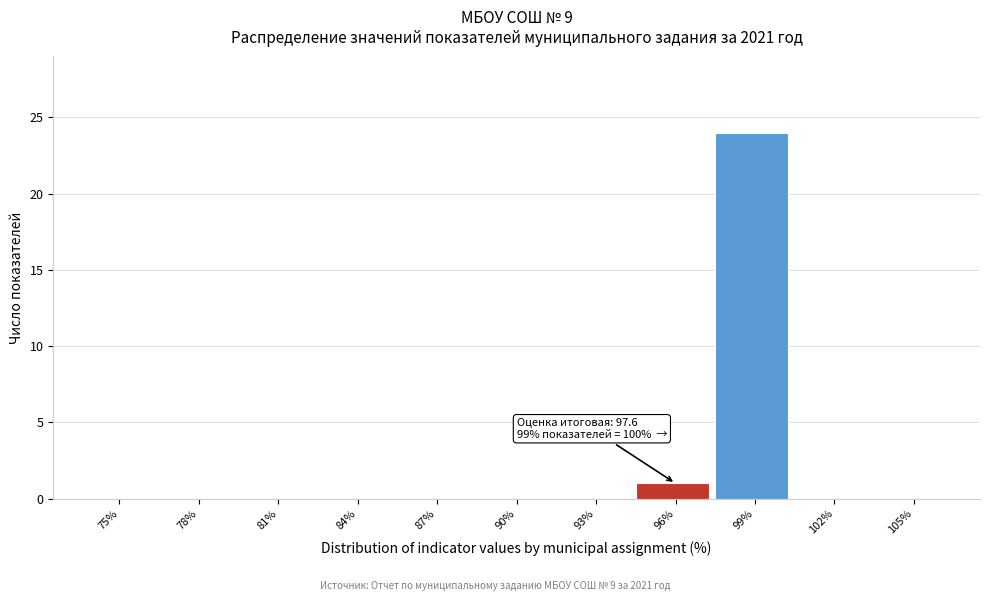

Reading right to left, list all the values displayed in this chart.

105%=0	102%=0	99%=24	96%=1	93%=0	90%=0	87%=0	84%=0	81%=0	78%=0	75%=0